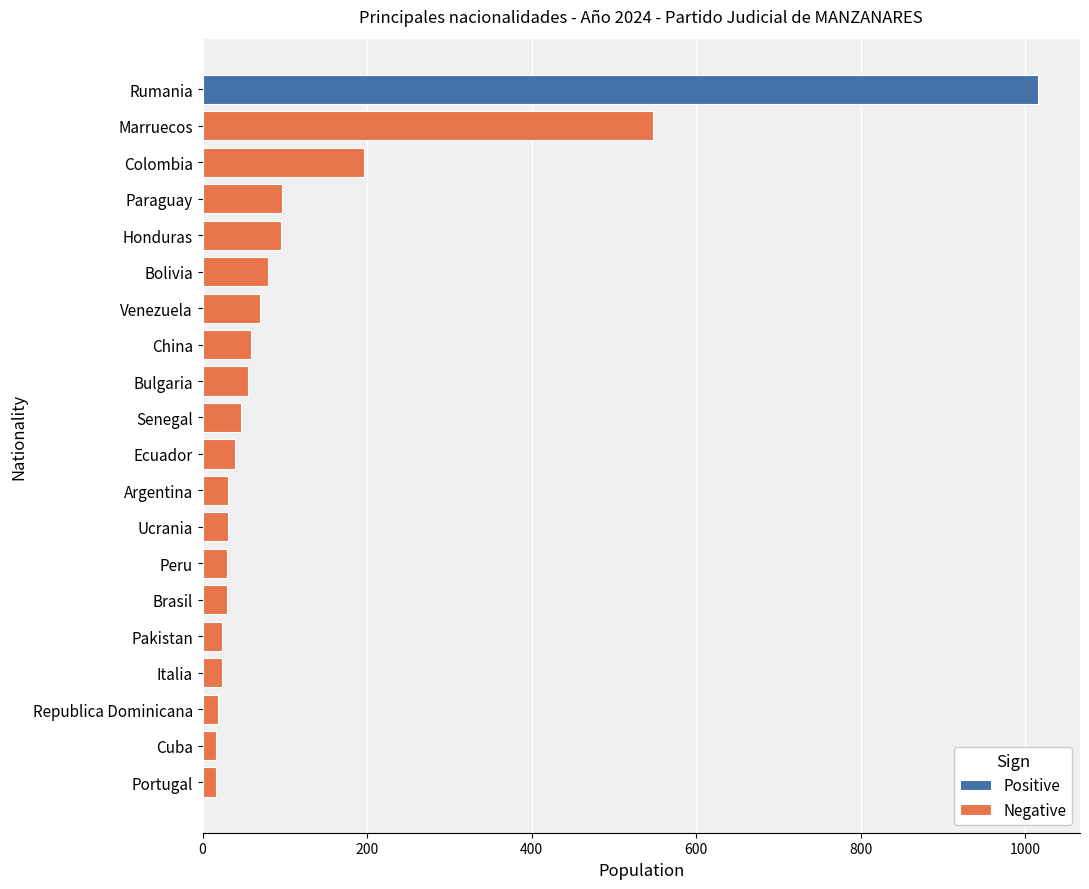

The value at 11 is 31. True or false?

False